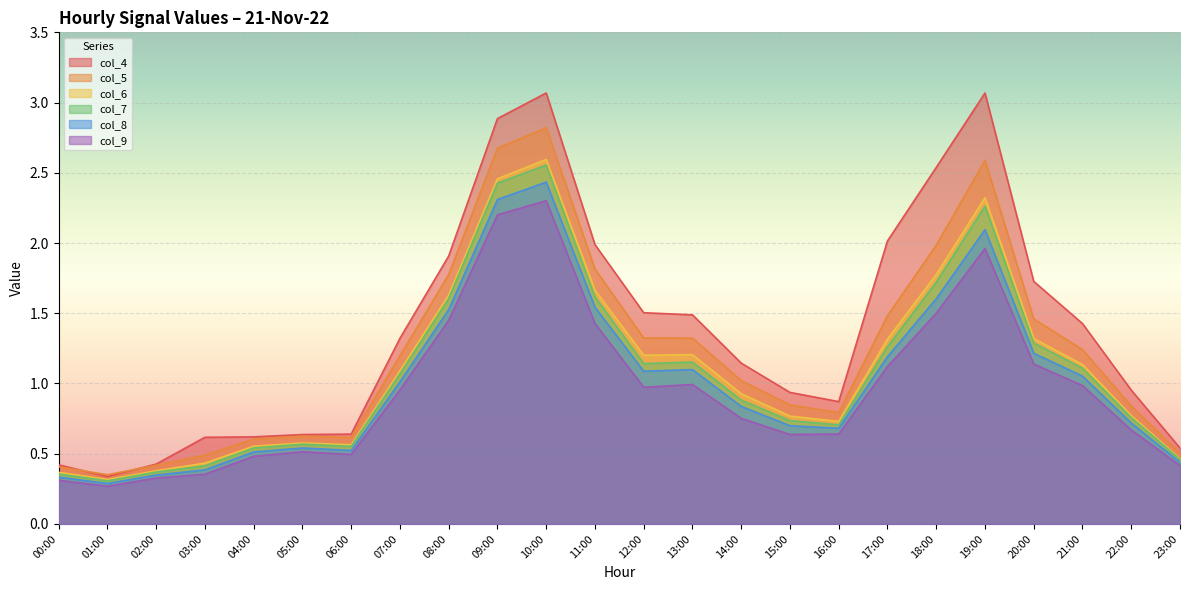

Does the chart display data point markers on the line(s)?

No